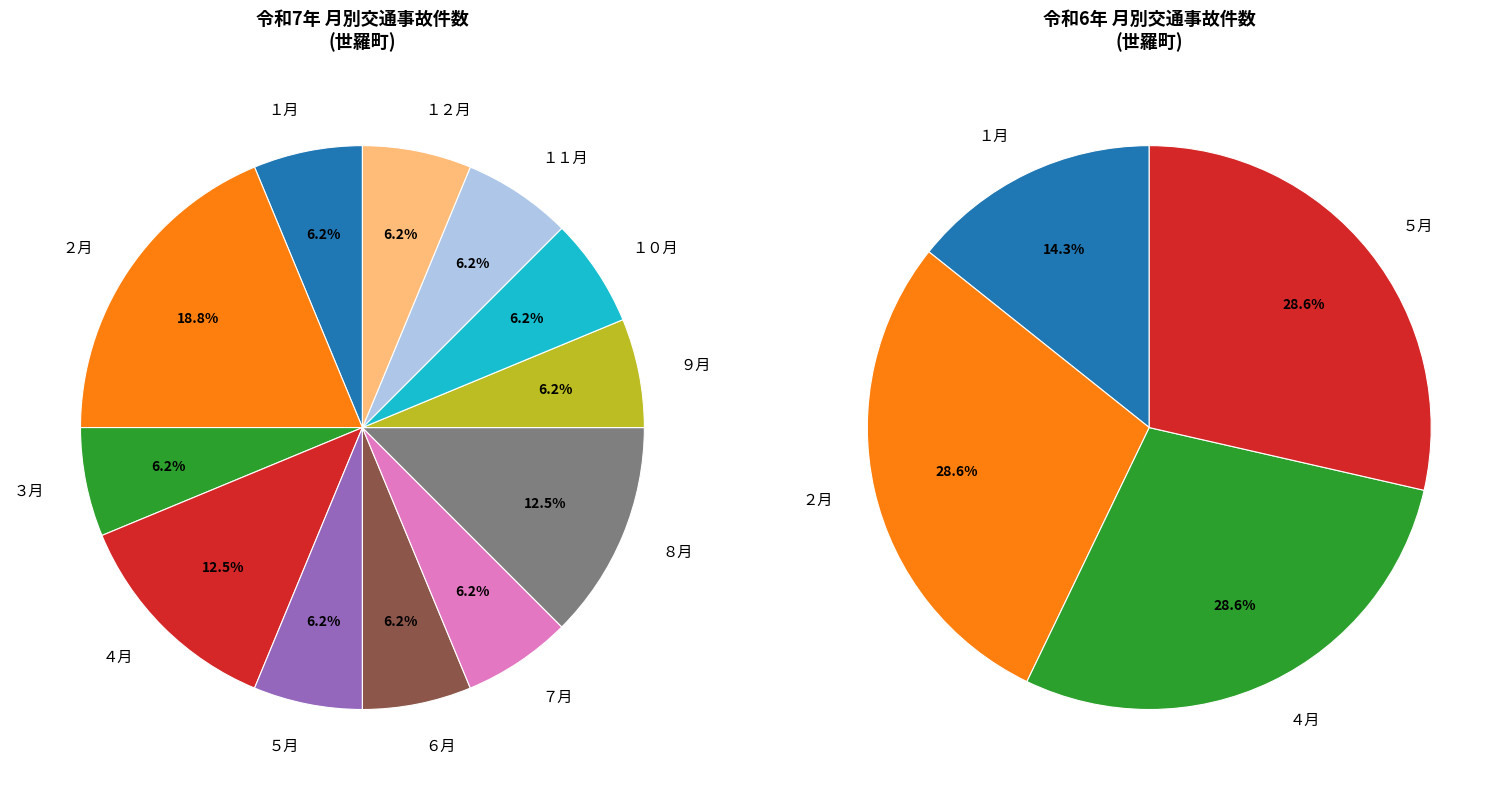

Does ６月 represent more than half of the total?

No